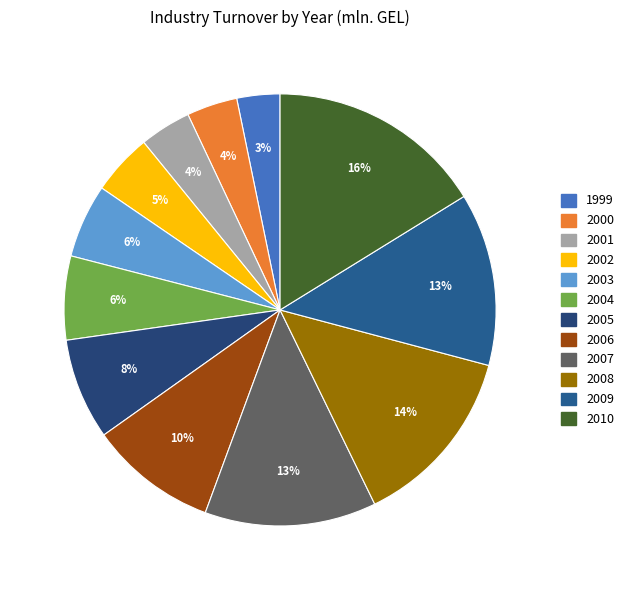

To the nearest percent, what portion does 2008 represent?

14%